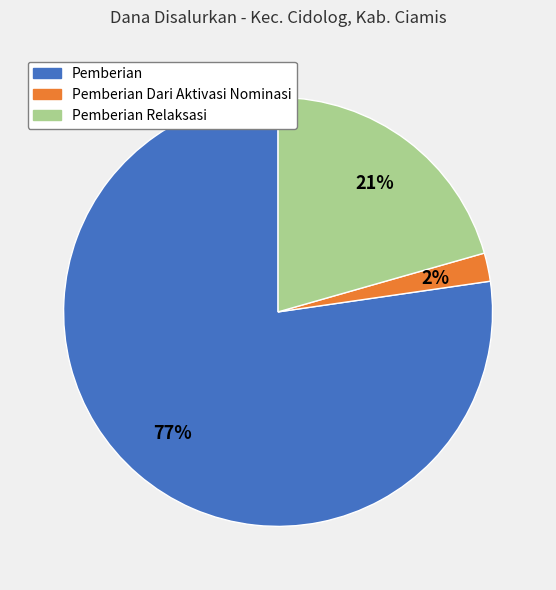

To the nearest percent, what portion does Pemberian Dari Aktivasi Nominasi represent?

2%